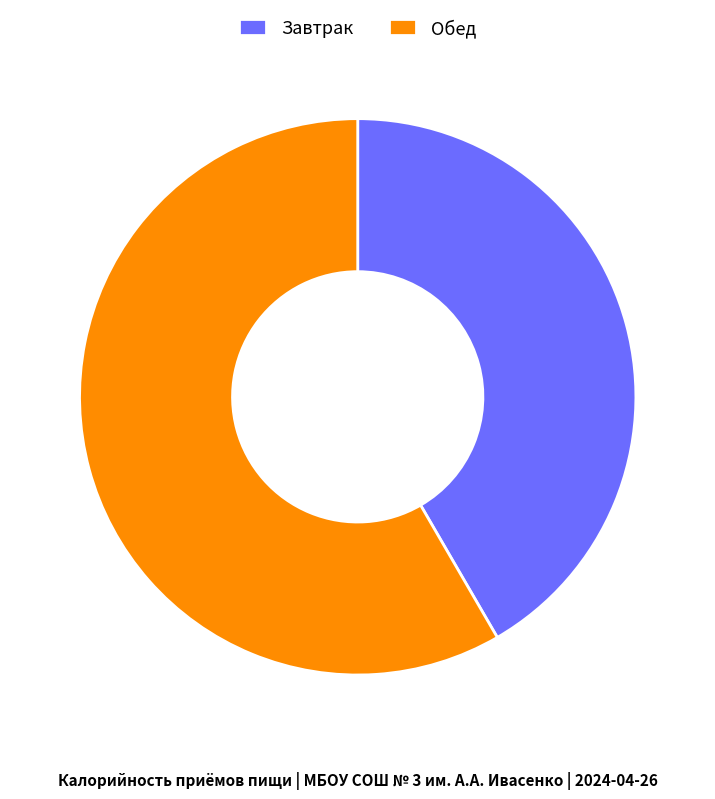

What is the smallest slice in the pie chart?

Завтрак